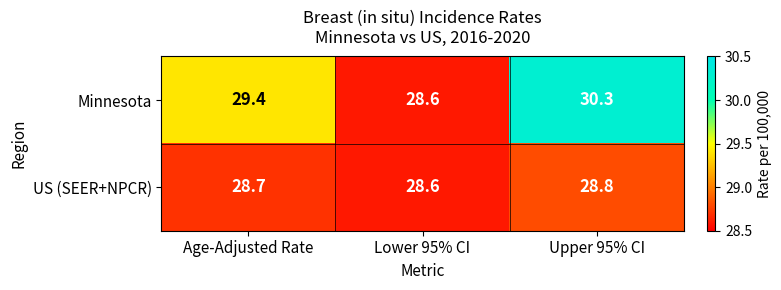

Count the US (SEER+NPCR) values in the range 28 to 29.

3